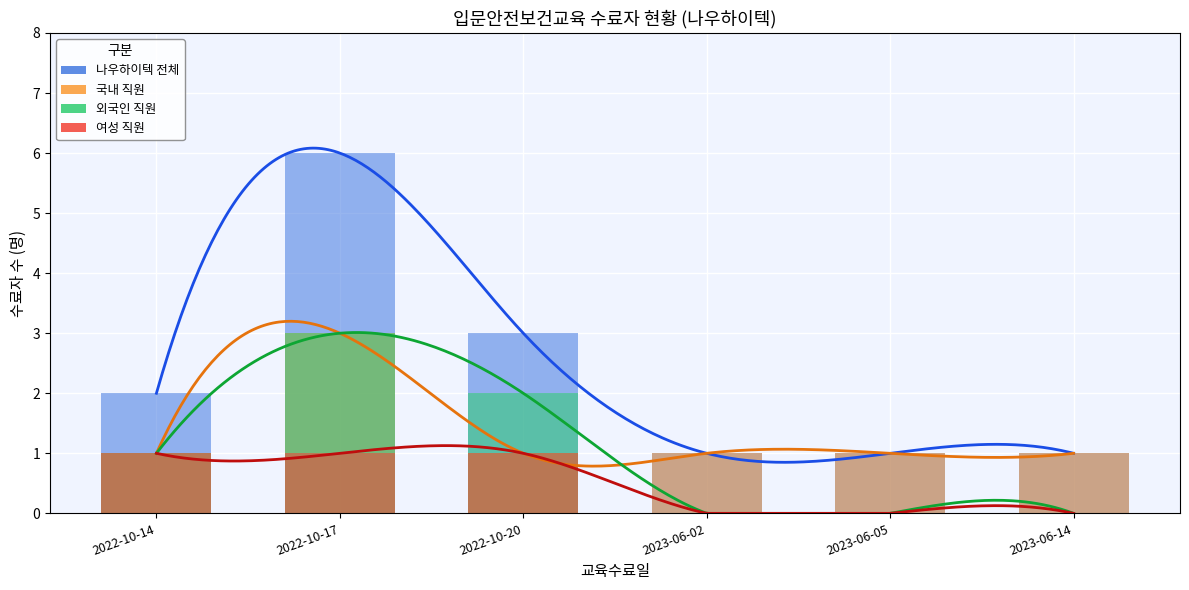

How many groups of bars are there?

6